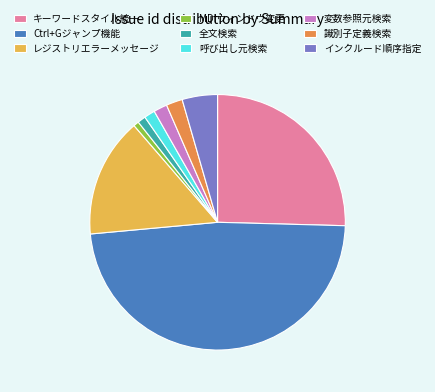

Is it true that 識別子定義検索 is 2% of the pie?

True